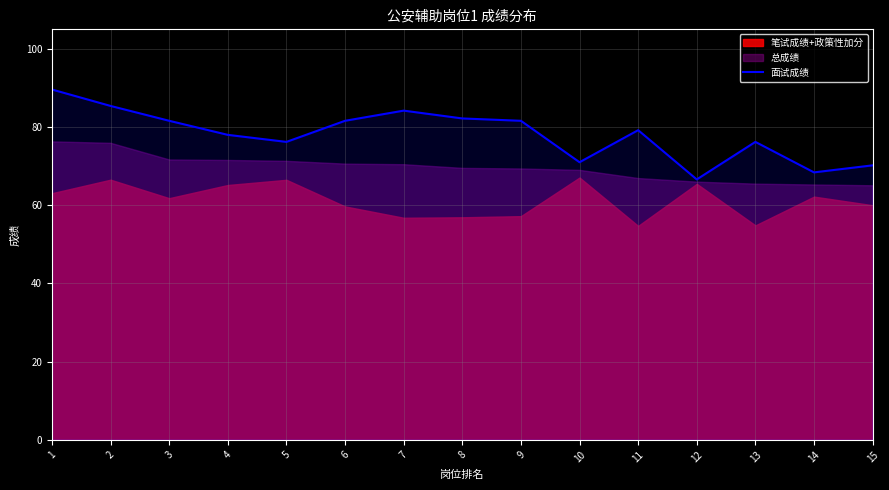

How many values are below 79?

7